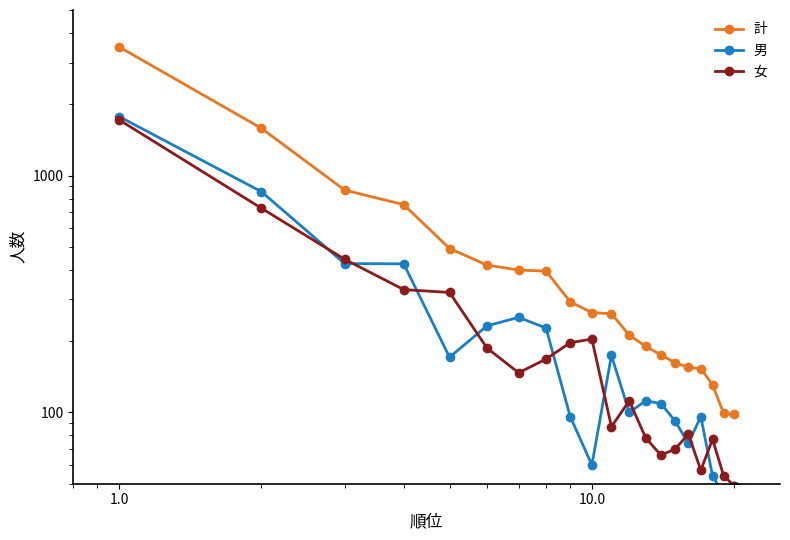

How many data points in 男 are less than 112?

10